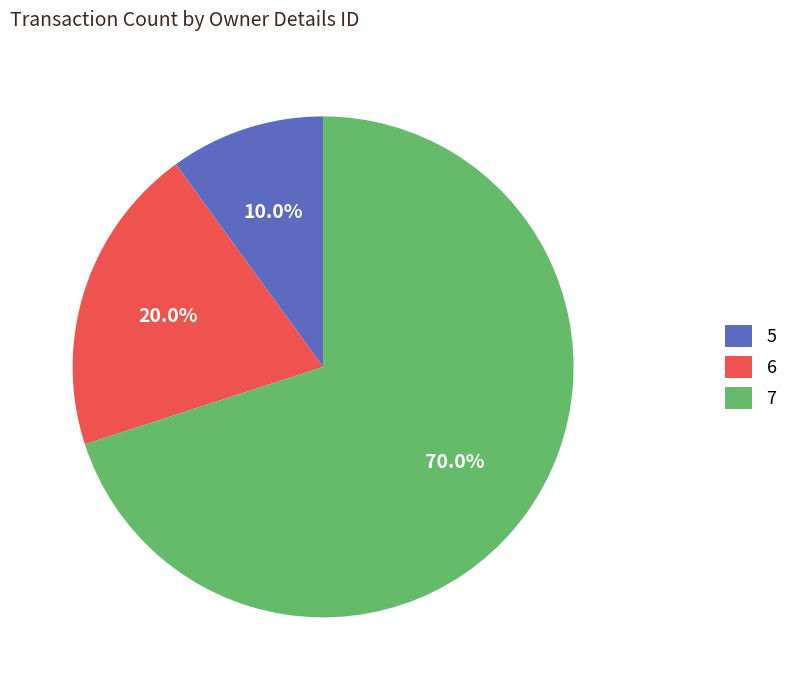

What is the majority slice?

7